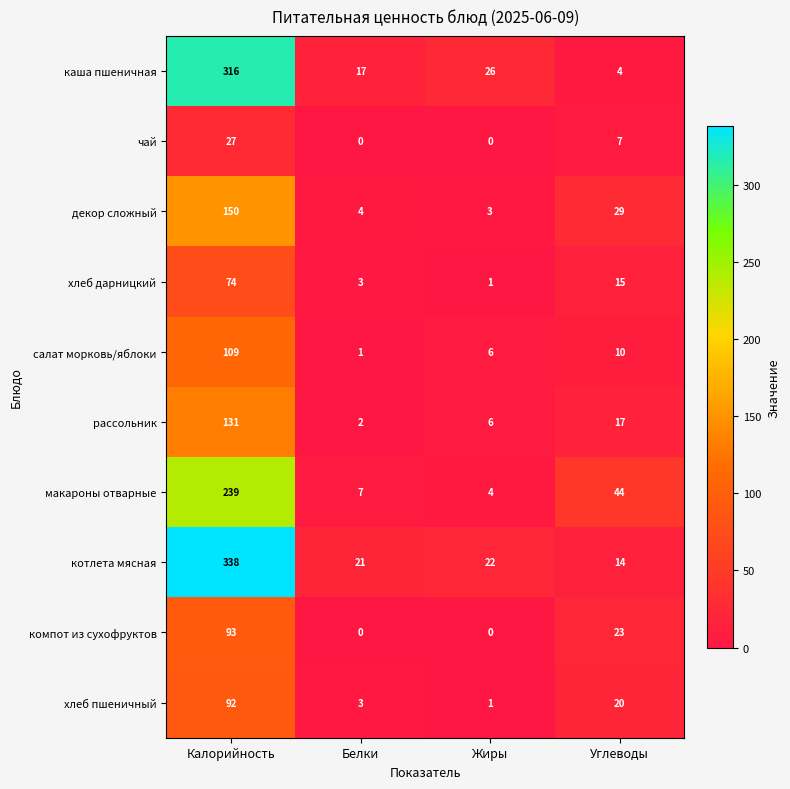

True or false: котлета мясная has a value of 499 at Калорийность.

False